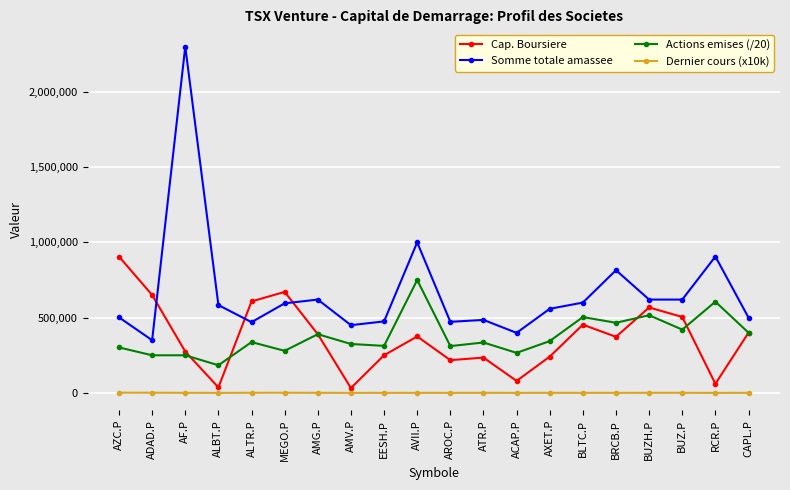

What position from the left is ACAP.P?

13